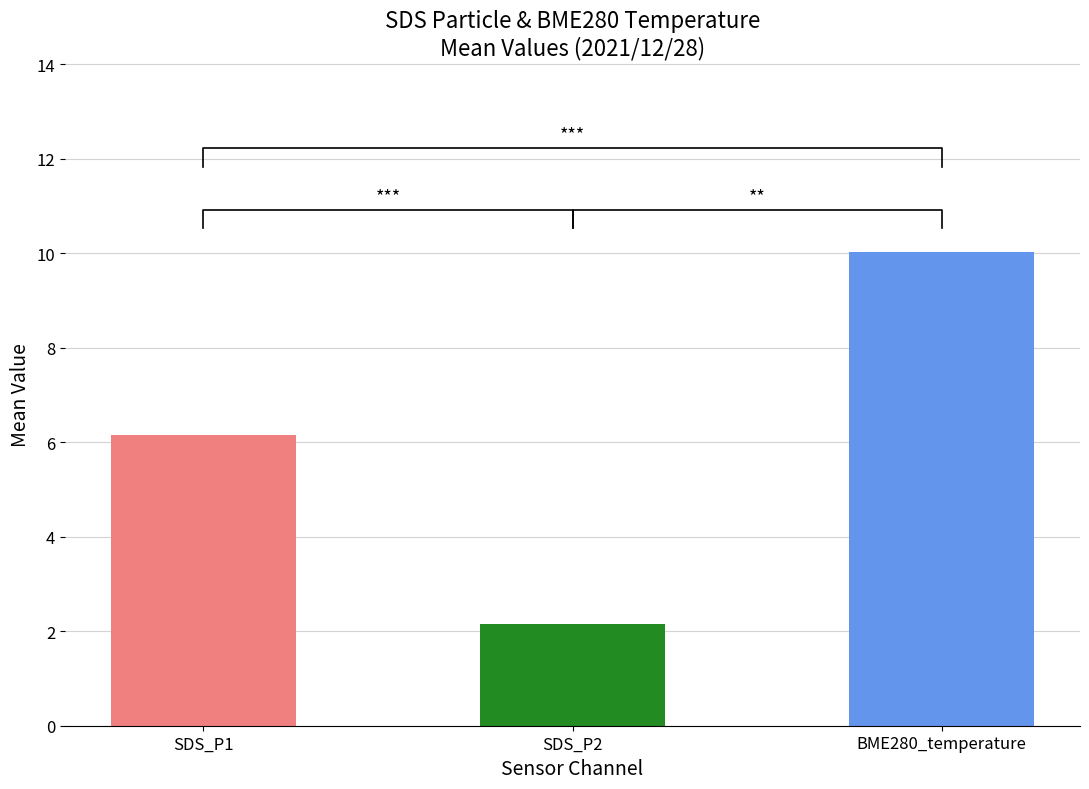

List the series in order of their peak value, highest first.

BME280_temperature, SDS_P1, SDS_P2